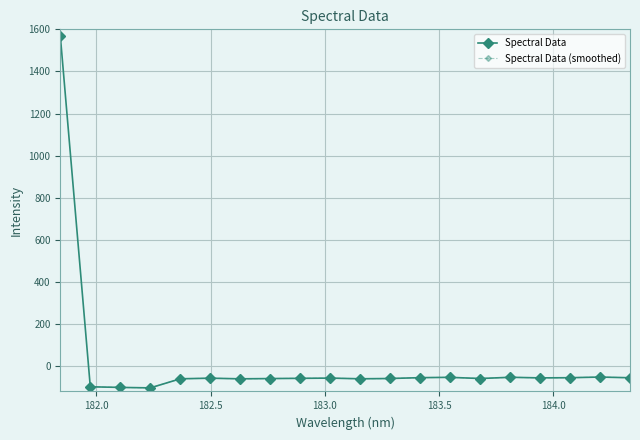

True or false: the data shows -44.5 at 181.9732053322.

False